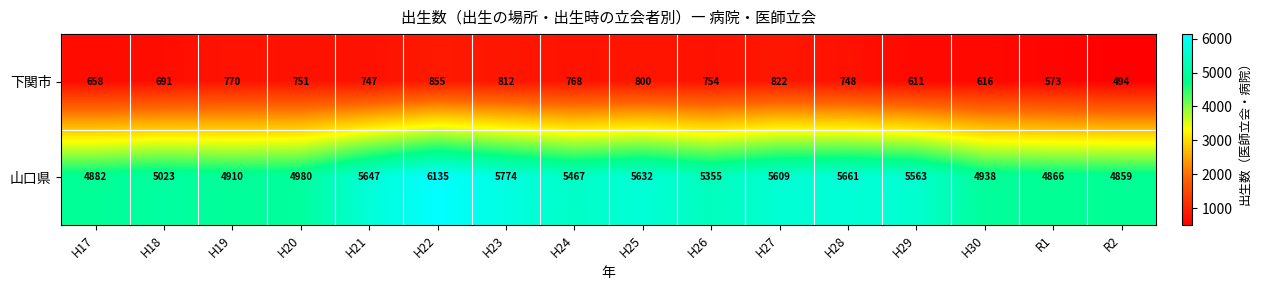

At which category is the sum across all series the highest?

H22